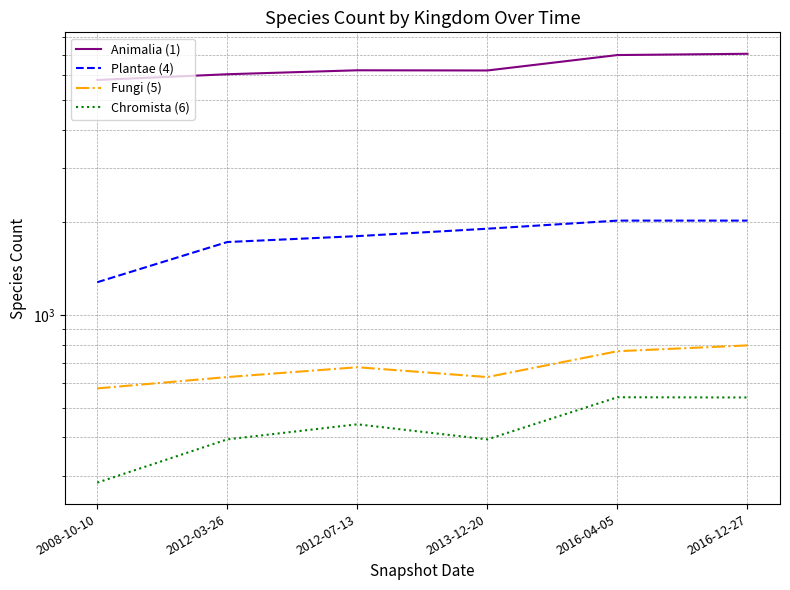

What is the total value across all series at 2016-12-27?

10417